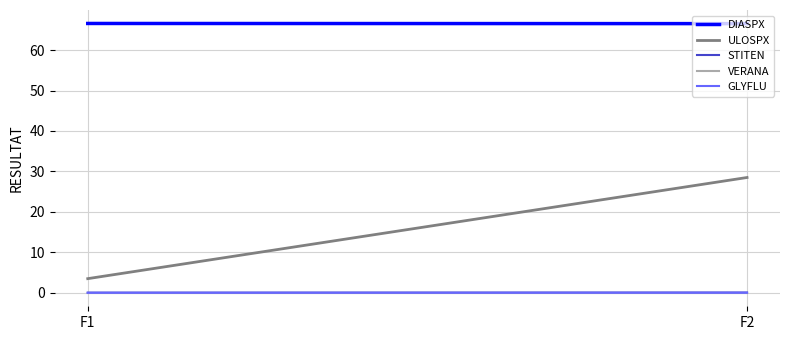

Count the number of categories in the chart.

2